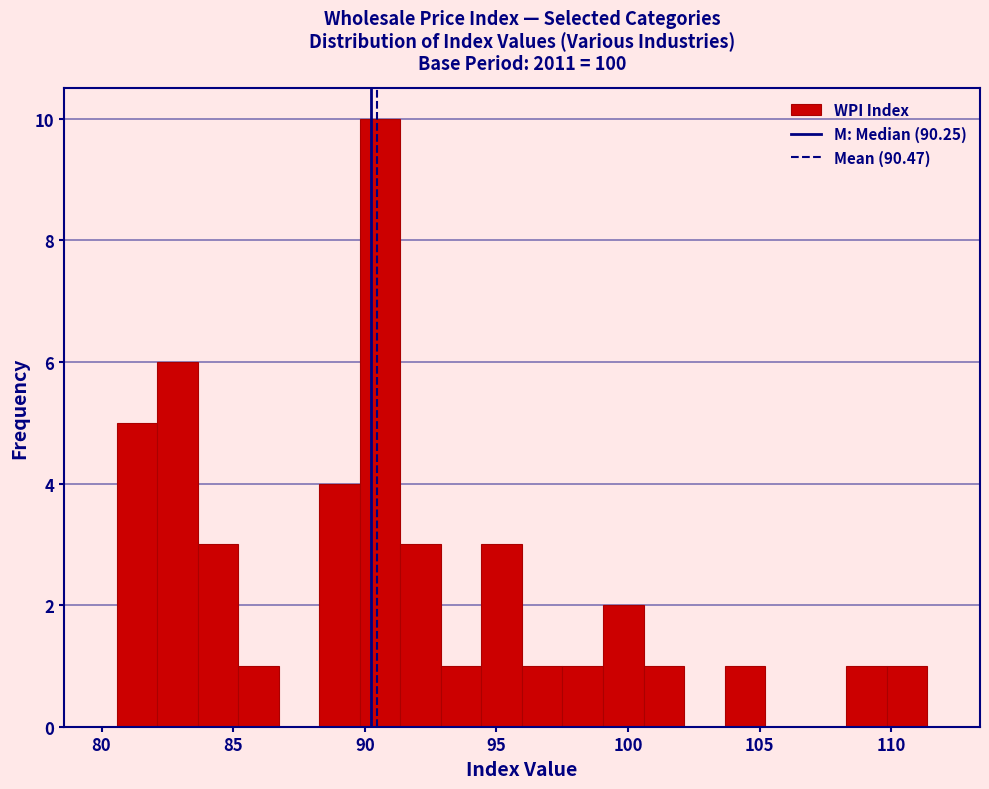

Around what value on the x-axis is the tallest bar? Give the approximate position of its centre, as read against the axis.

90.5